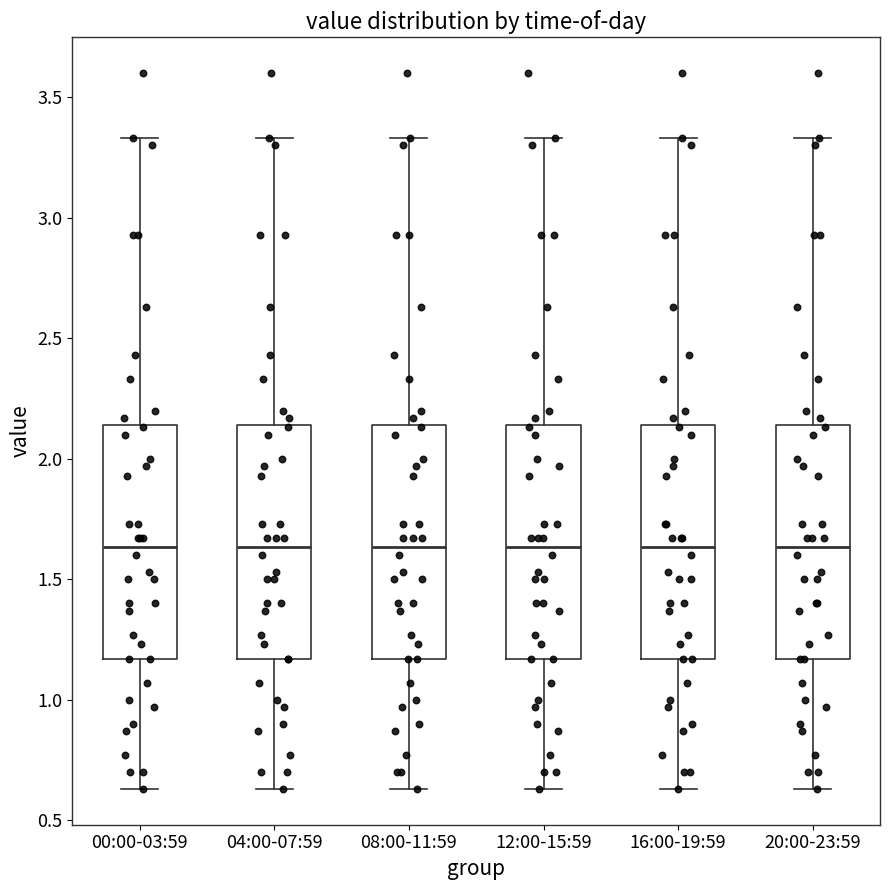

Reading left to right, read every box against the y-axis: the position of its median line, the range the box covers, and the ends of its whiskers. The values are not printed on the chart, so give them approximately, as read against the axis.

00:00-03:59: median 1.65, box 1.15 to 2.15, whiskers 0.65 to 3.35
04:00-07:59: median 1.65, box 1.15 to 2.15, whiskers 0.65 to 3.35
08:00-11:59: median 1.65, box 1.15 to 2.15, whiskers 0.65 to 3.35
12:00-15:59: median 1.65, box 1.15 to 2.15, whiskers 0.65 to 3.35
16:00-19:59: median 1.65, box 1.15 to 2.15, whiskers 0.65 to 3.35
20:00-23:59: median 1.65, box 1.15 to 2.15, whiskers 0.65 to 3.35